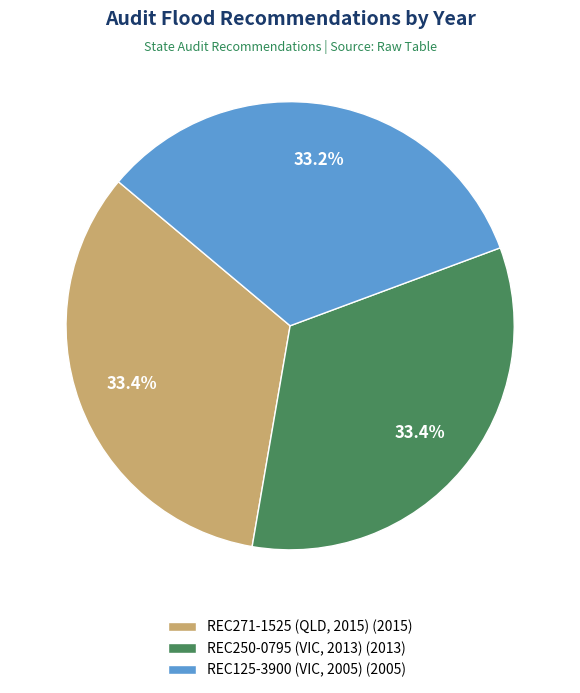

To the nearest percent, what portion does REC271-1525 (QLD, 2015) represent?

33%